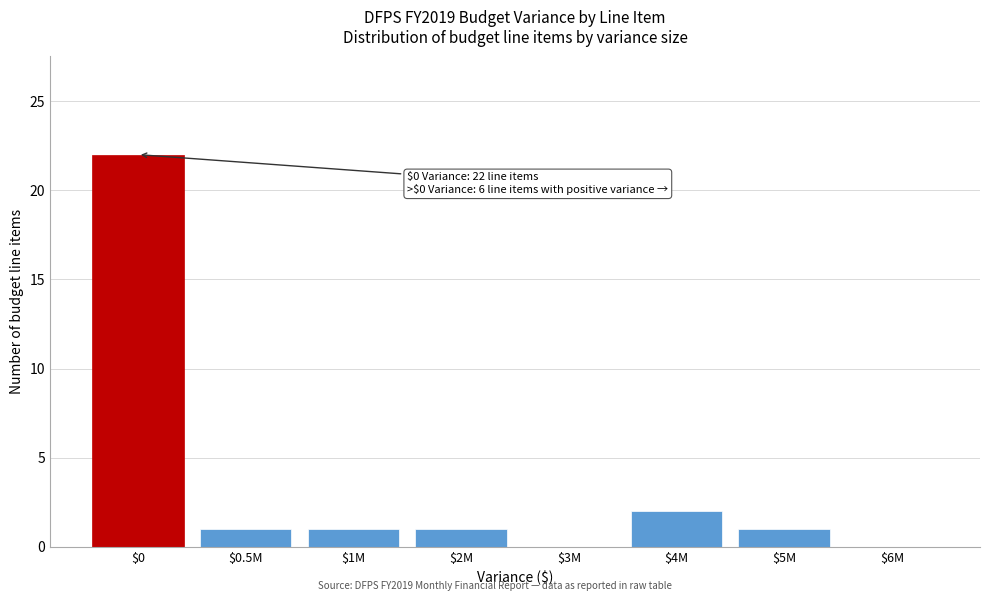

What is the sum of all values?

28